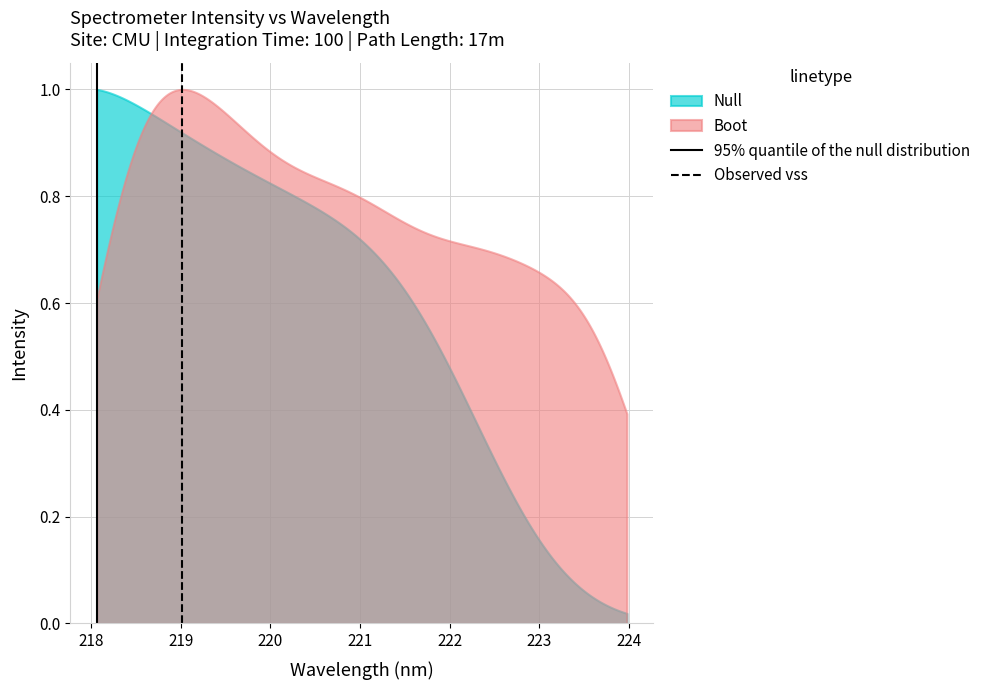

Which series has the largest total across all categories?

Boot